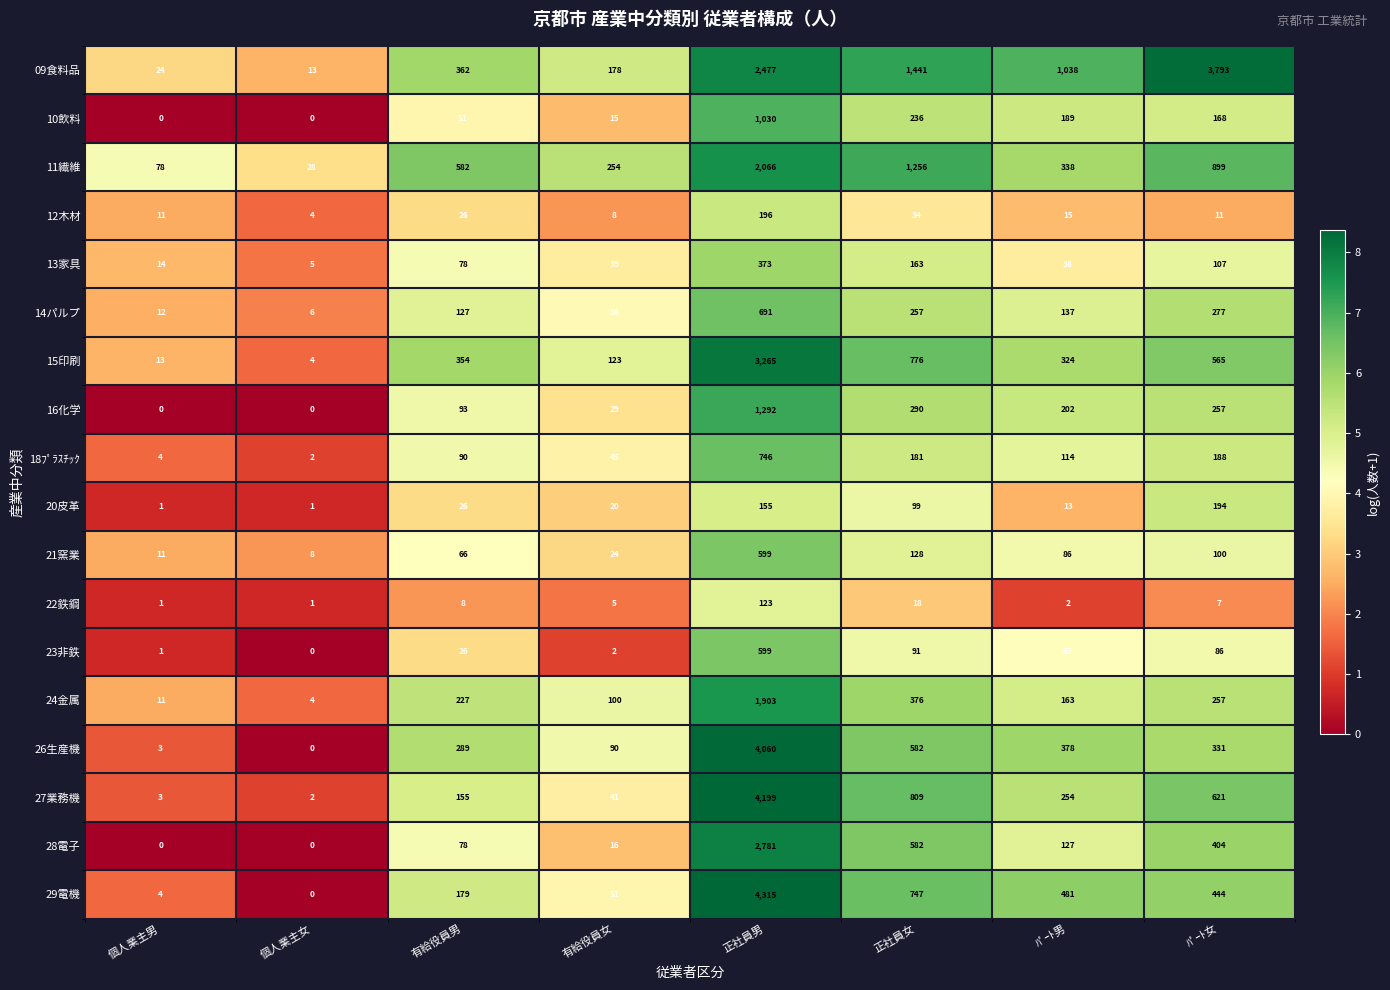

What is the average value of the 24金属 series?

380